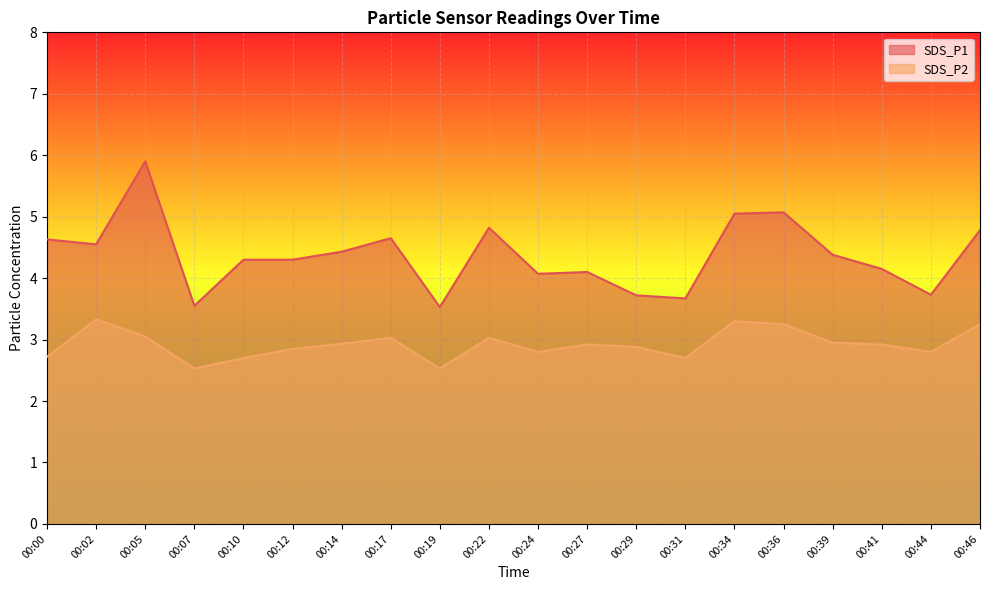

What is the value of the SDS_P2 point at the 6th from the left?

2.9